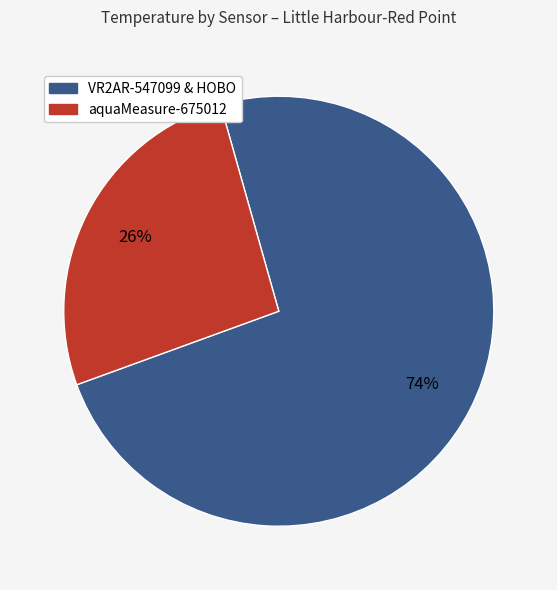

To the nearest percent, what is the difference between the largest and smallest slice percentages?

48%